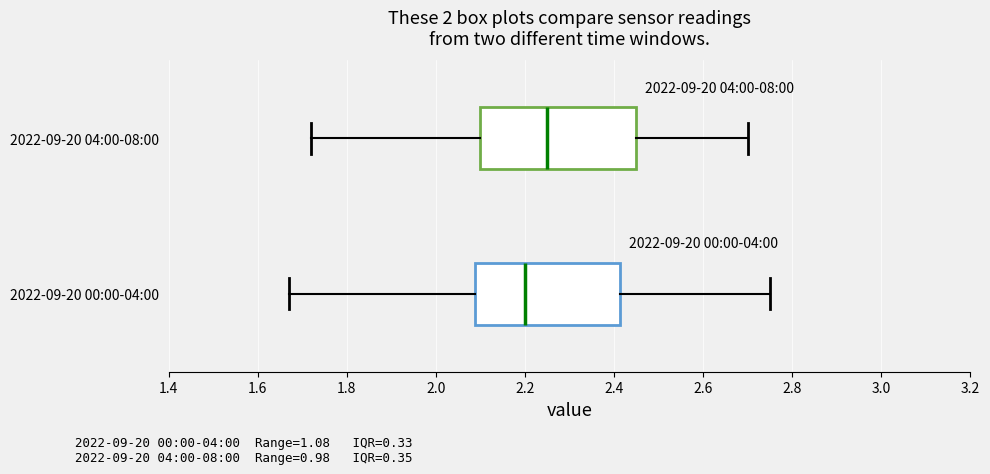

Where is the right edge of the box for 2022-09-20 00:00-04:00 on the x-axis? The values are not printed on the chart, so give them approximately, as read against the axis.

2.42